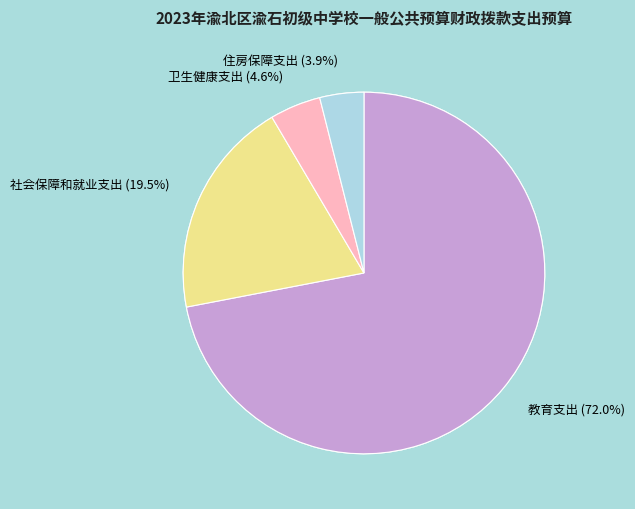

Does 社会保障和就业支出 represent more than half of the total?

No